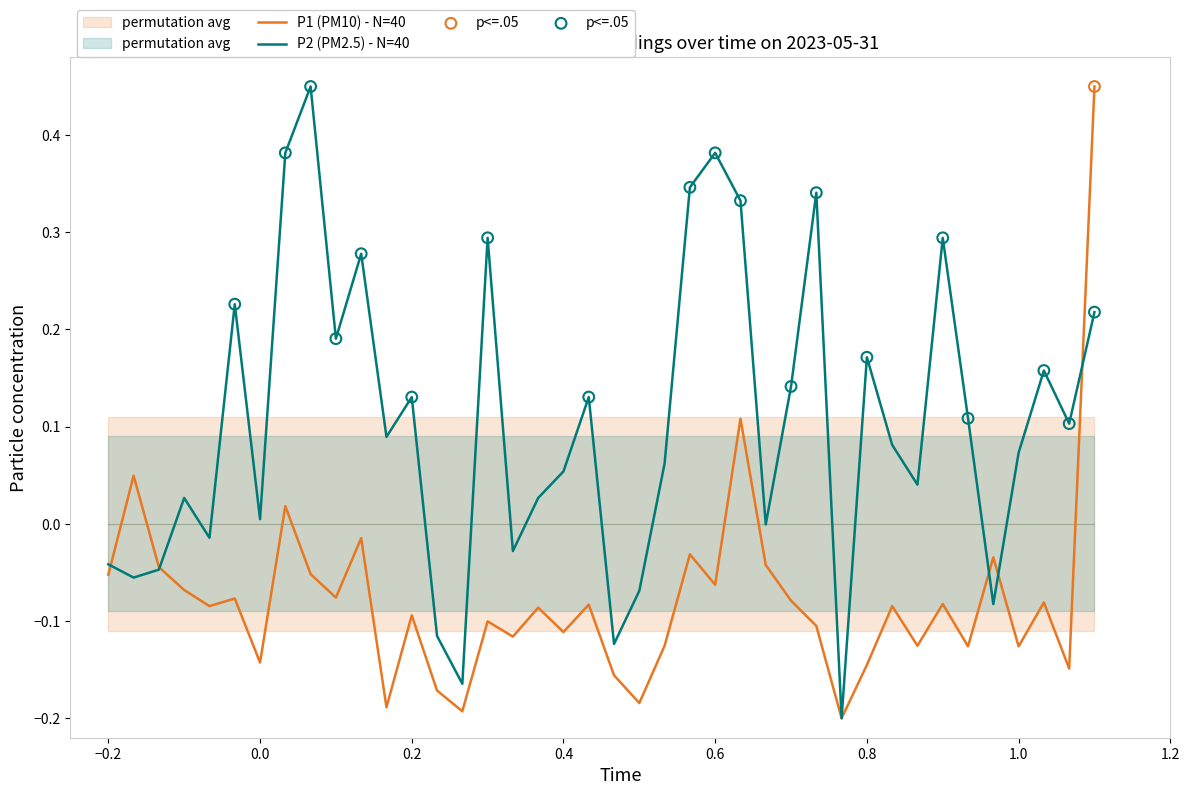

What are all the series names shown in the legend?

P1, P2